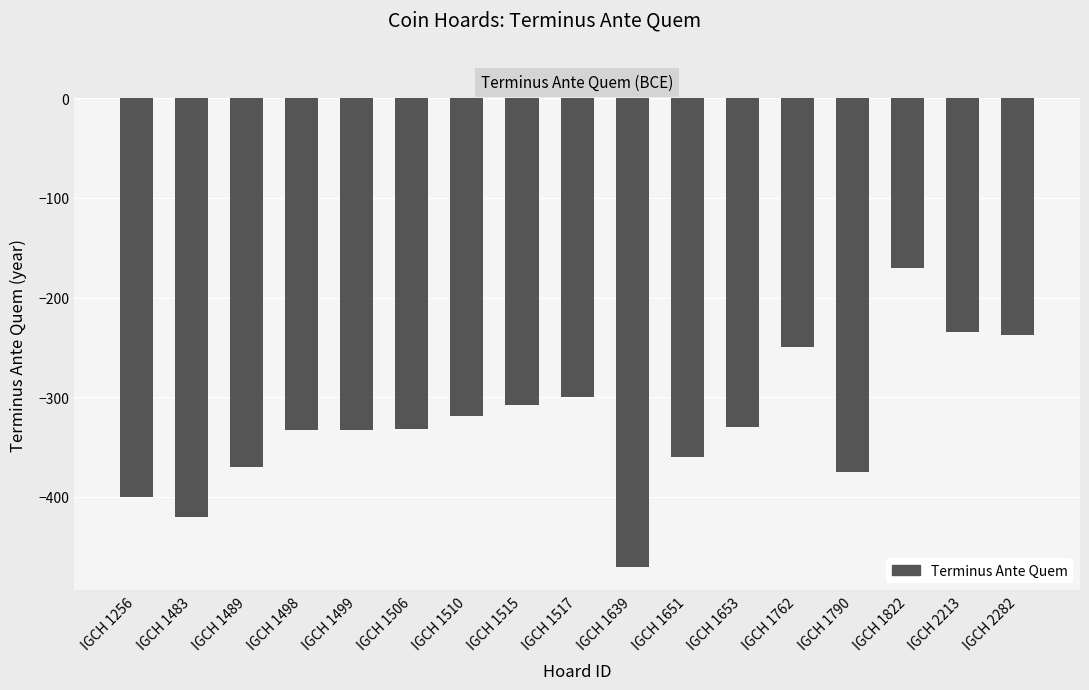

True or false: the data shows -535 at IGCH 1256.

False